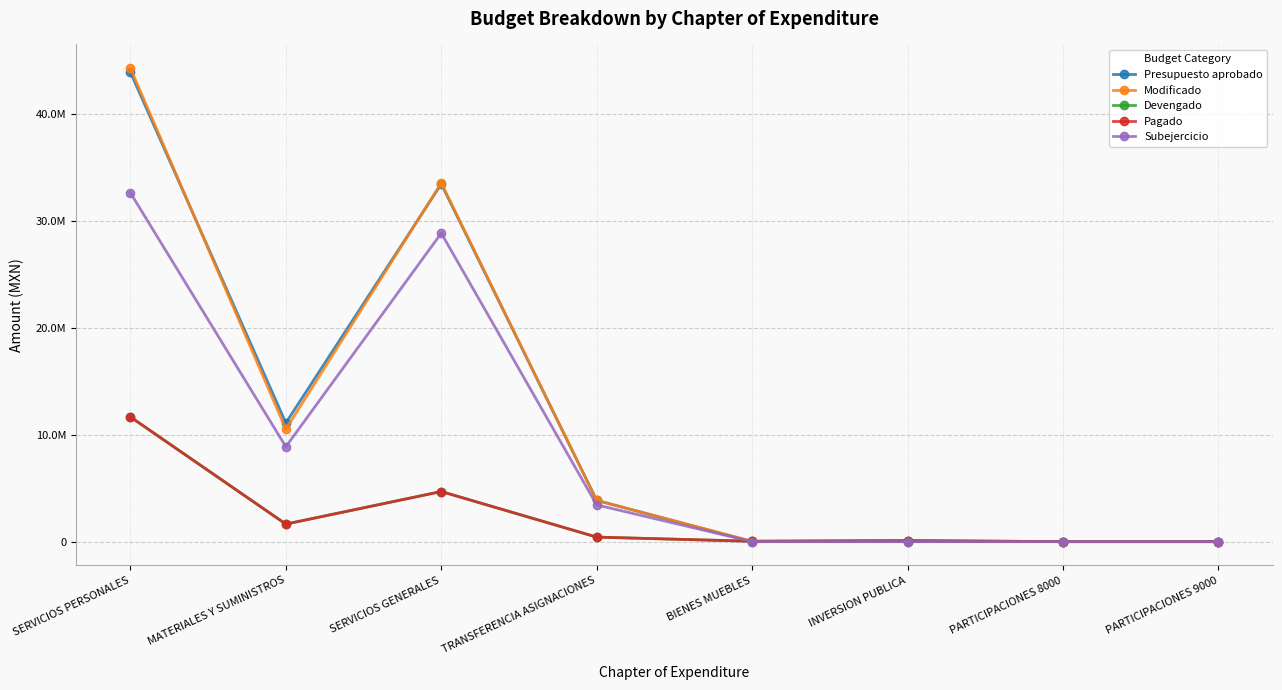

What is the approximate value of Subejercicio at MATERIALES Y SUMINISTROS?

8886067.1